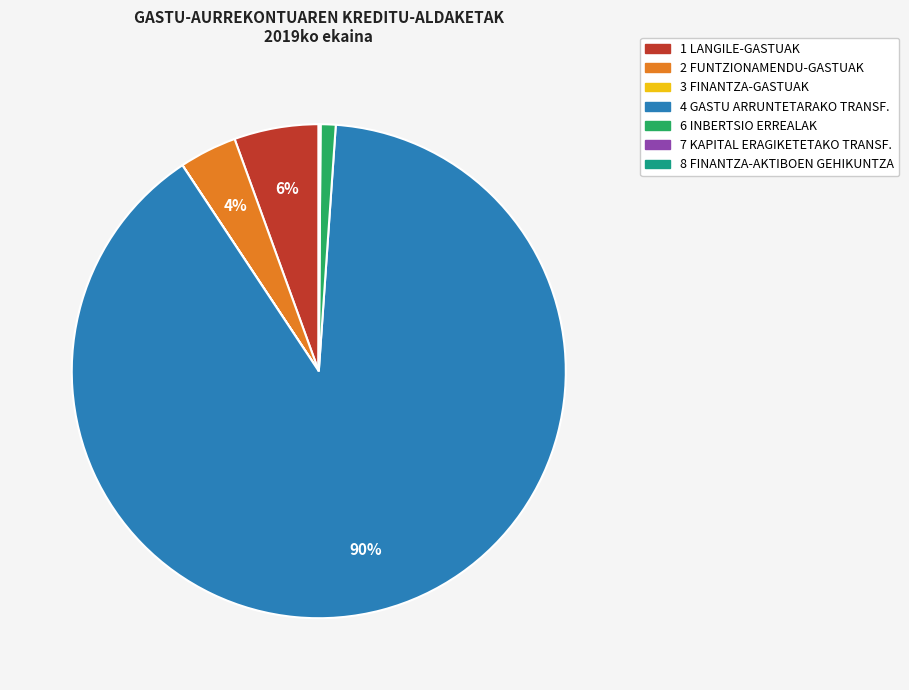

What is the largest slice in the pie chart?

4 GASTU ARRUNTETARAKO TRANSF.